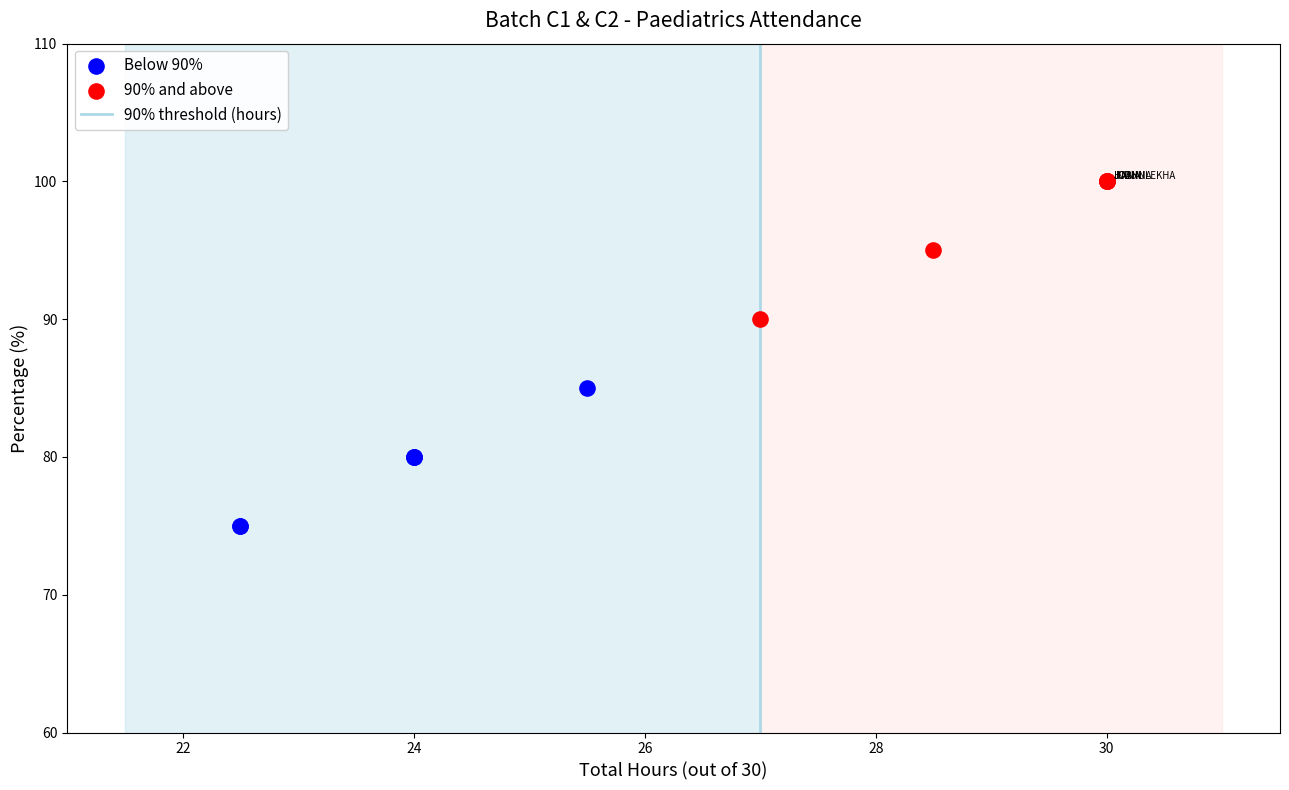

Which series contains the highest Y value?

90% and above